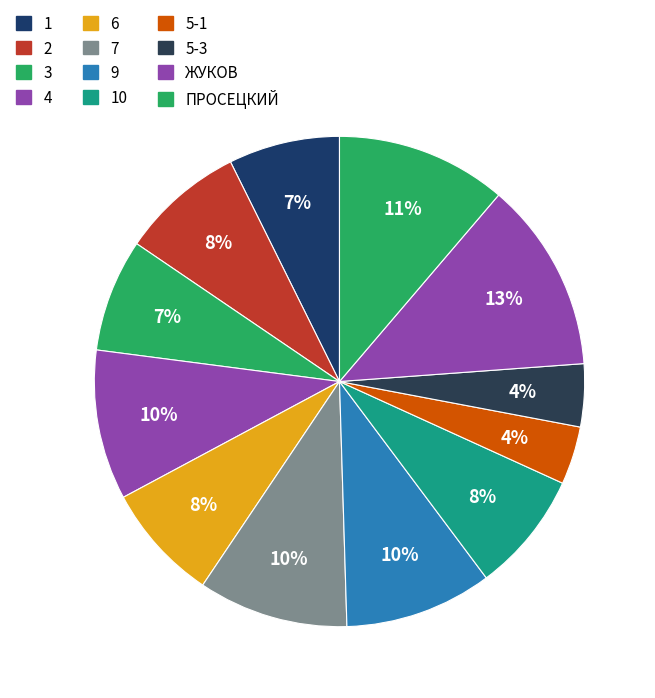

Between 9 and 10, which is larger?

9